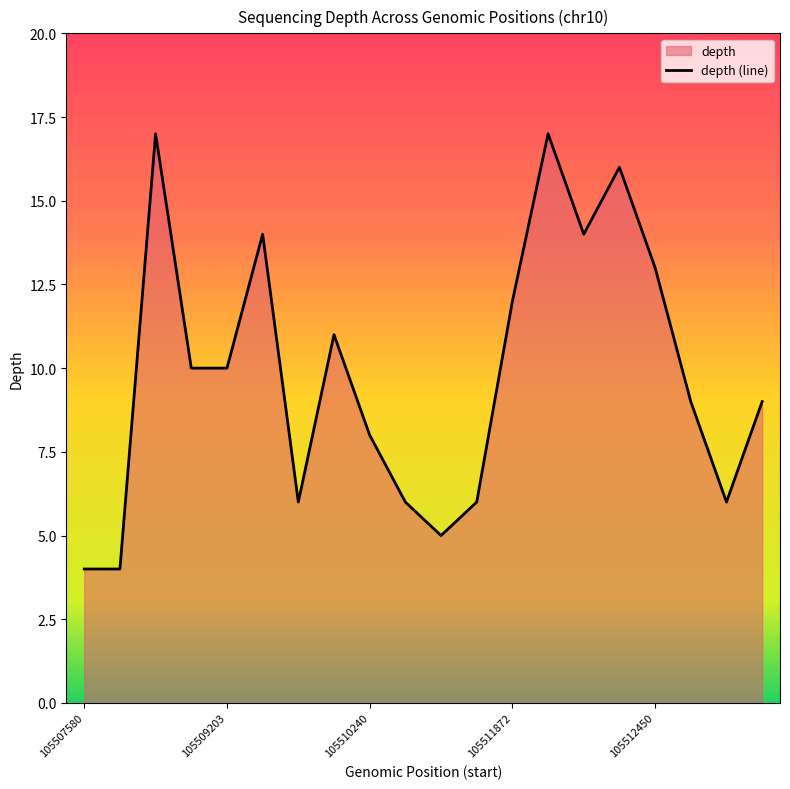

What is the greatest value displayed?

17